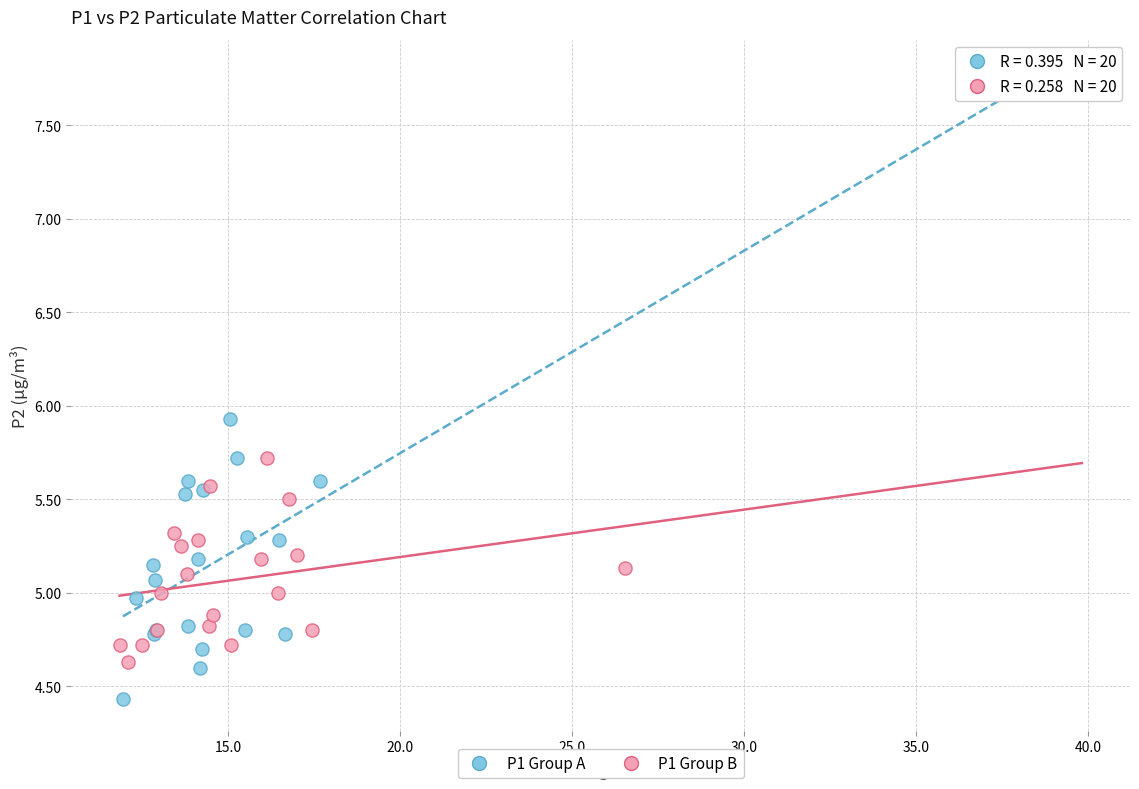

Which series contains the highest Y value?

P1 Group A